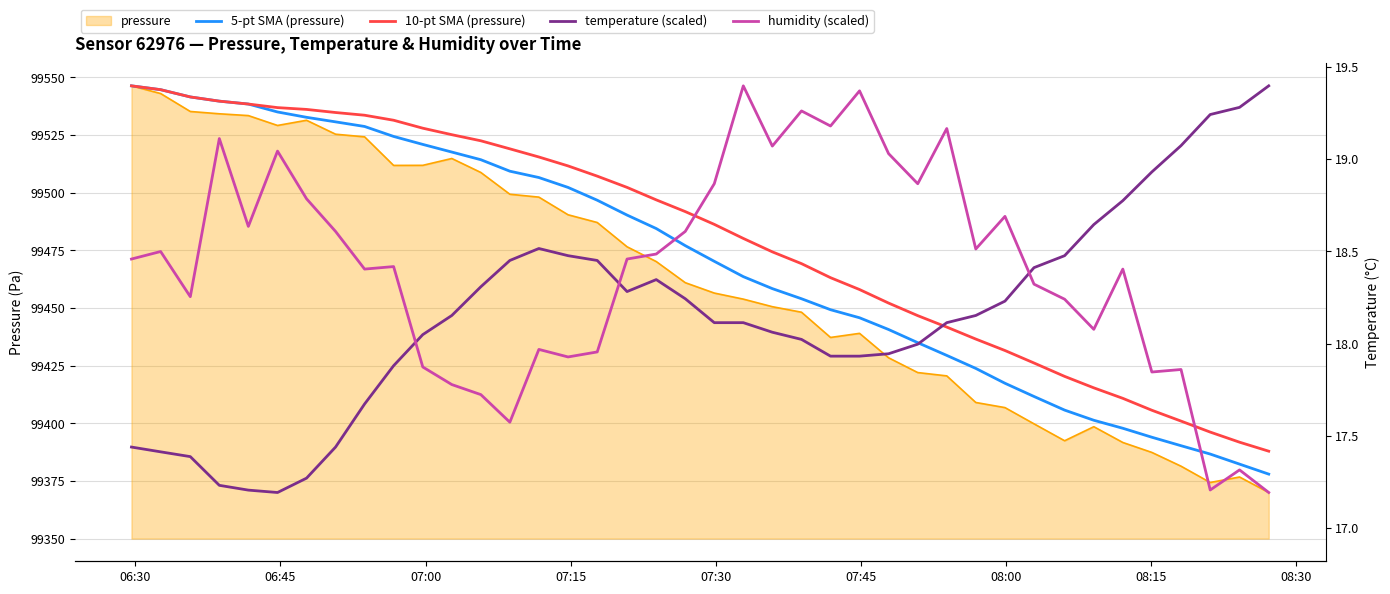

How many lines are shown in the chart?

4